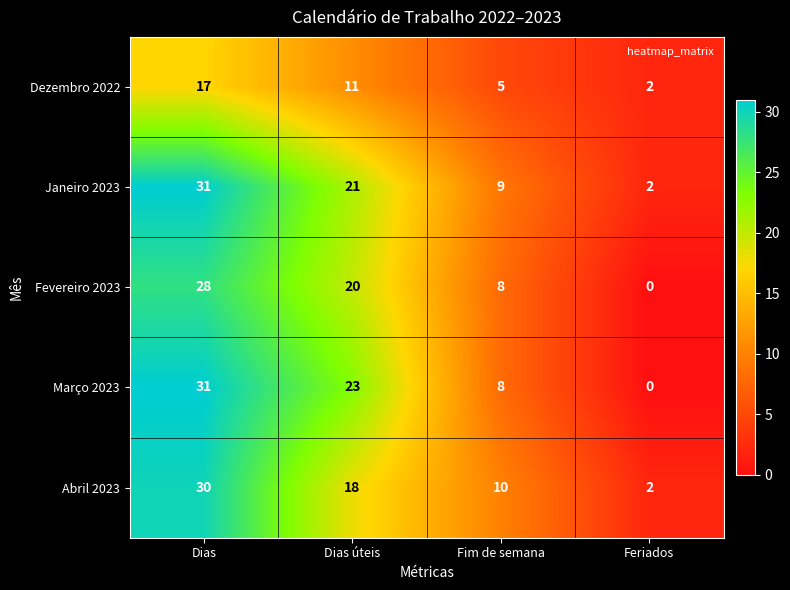

At which label is Dezembro 2022 closest to 9?

Dias úteis